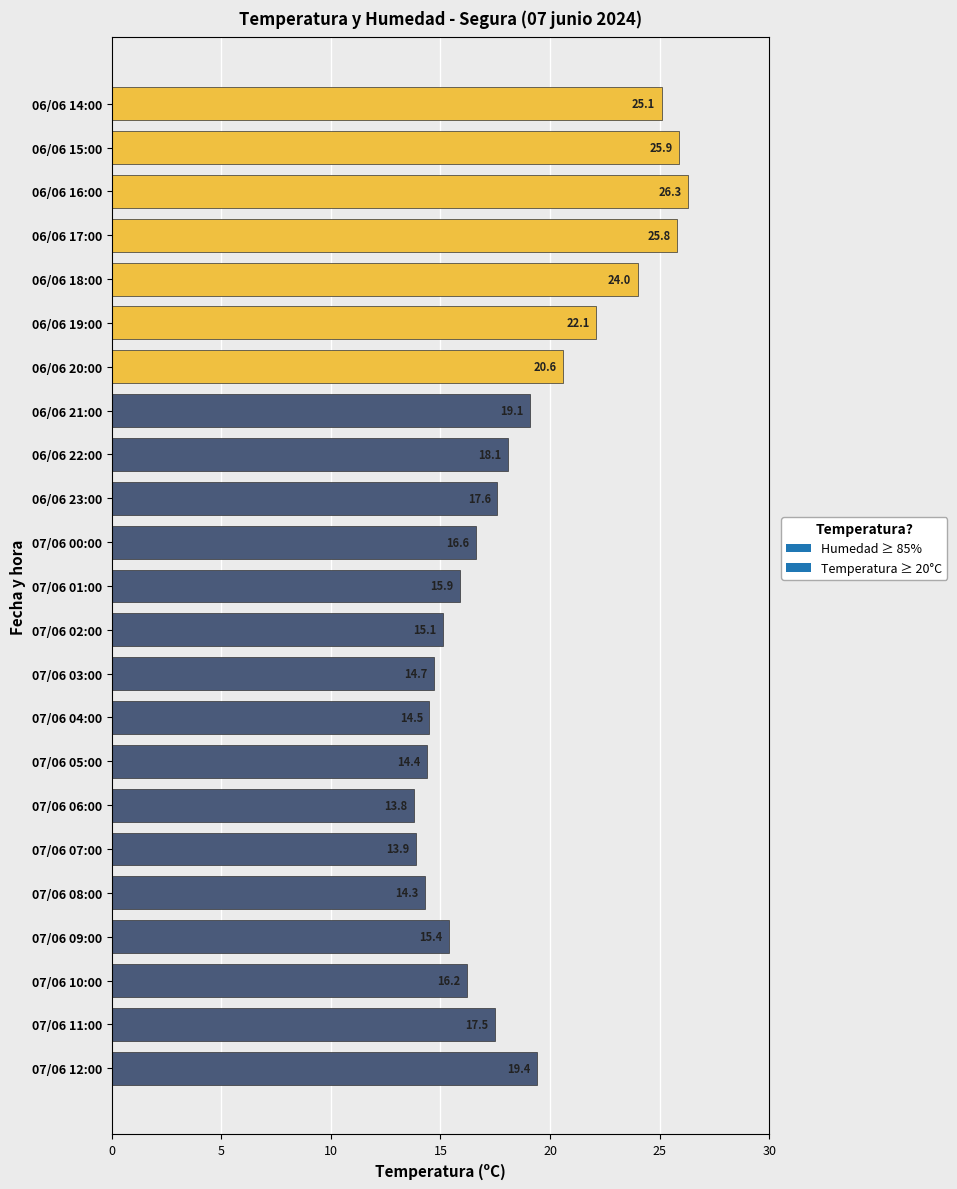

At which label is the value closest to 20?

07/06 12:00